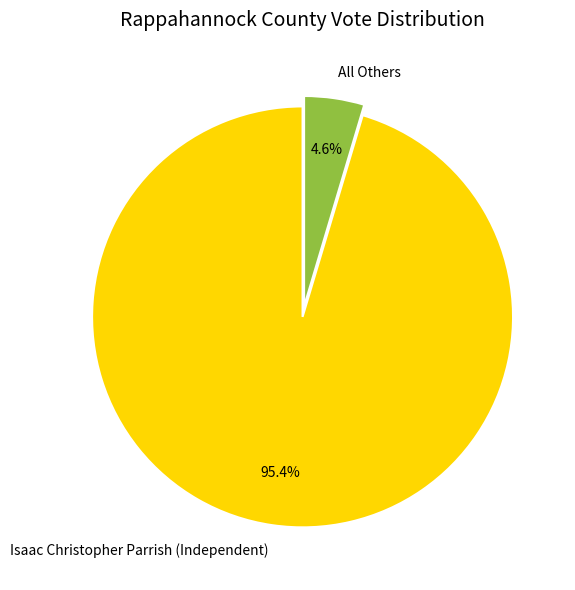

Does Isaac Christopher Parrish (Independent) account for over 50% of the chart?

Yes